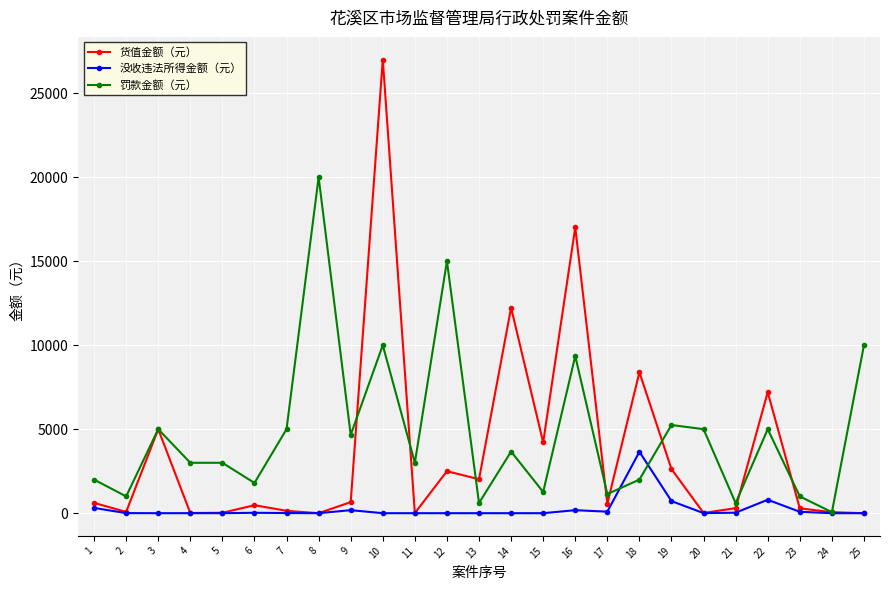

How many data points does each series have?

25